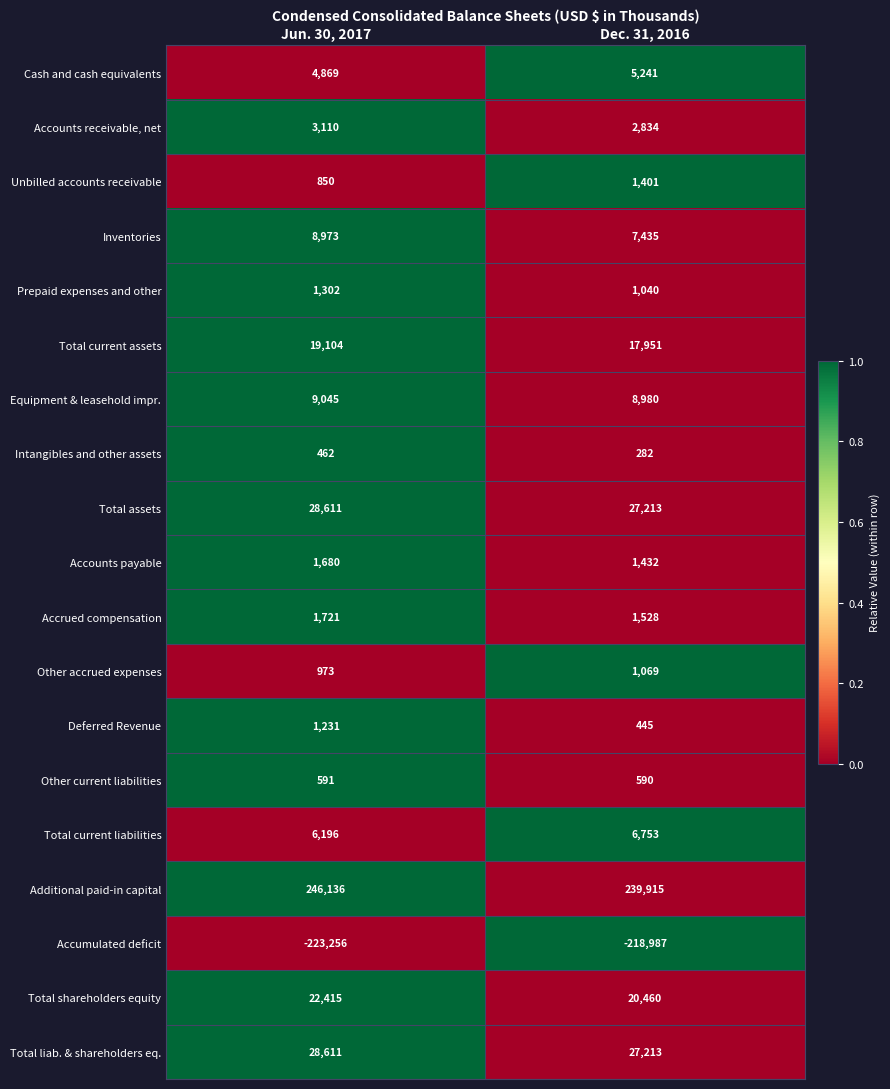

Which series changed the most between Jun. 30, 2017 and Dec. 31, 2016?

Additional paid-in capital